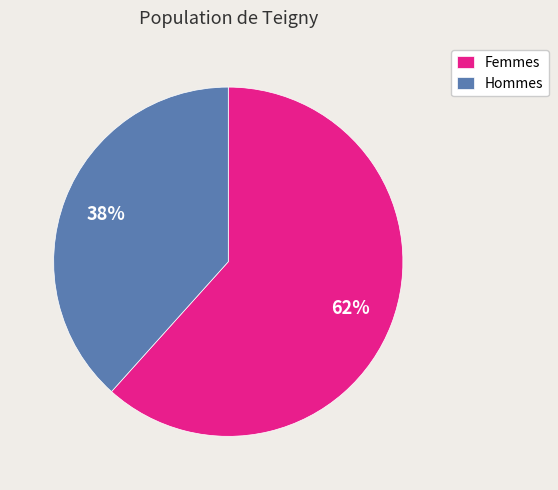

What is the ratio of the value at Femmes to the value at Hommes?

1.6